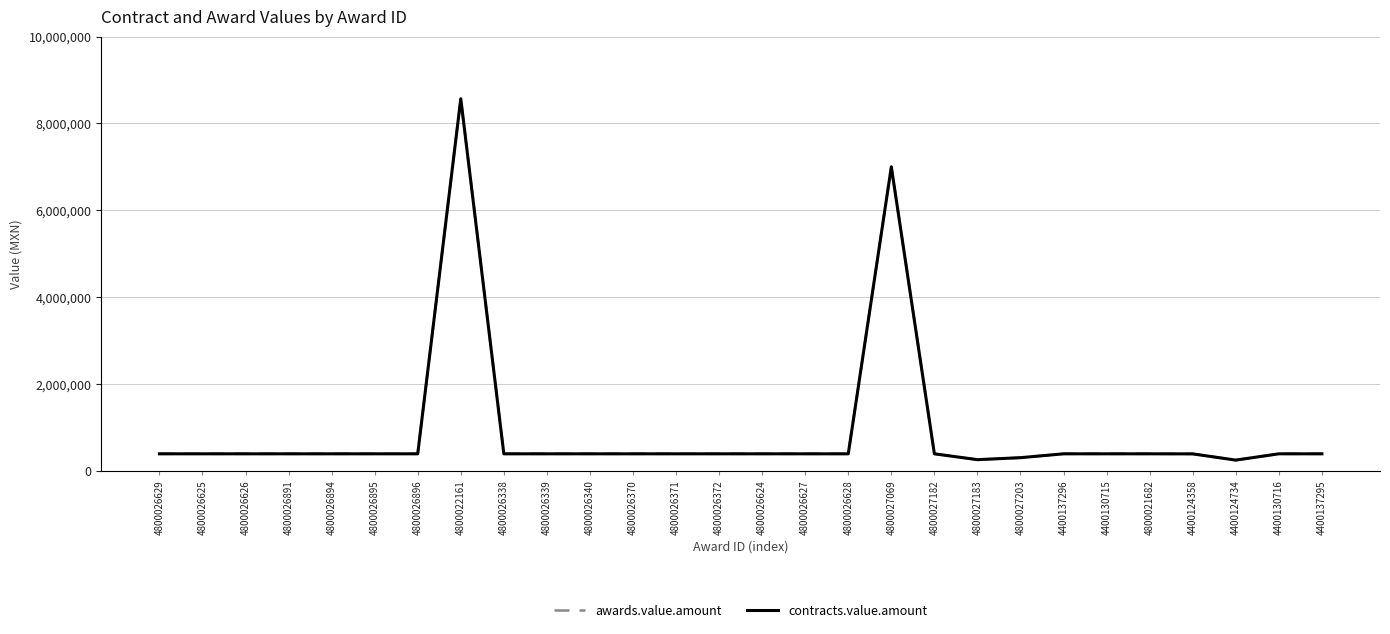

Reading left to right, transcribe all the data shown in this chart.

awards.value.amount: 389000.0	389000.0	389000.0	389000.0	389000.0	389000.0	389000.0	8567743.0	389000.0	389000.0	389000.0	389000.0	389000.0	389000.0	389000.0	389000.0	389000.0	7000000.0	389000.0	254000.0	300000.0	389000.0	389000.0	389000.0	387541.0	244000.0	389000.0	389000.0
contracts.value.amount: 389000.0	389000.0	389000.0	389000.0	389000.0	389000.0	389000.0	8567743.0	389000.0	389000.0	389000.0	389000.0	389000.0	389000.0	389000.0	389000.0	389000.0	7000000.0	389000.0	254000.0	300000.0	389000.0	389000.0	389000.0	387541.0	244000.0	389000.0	389000.0